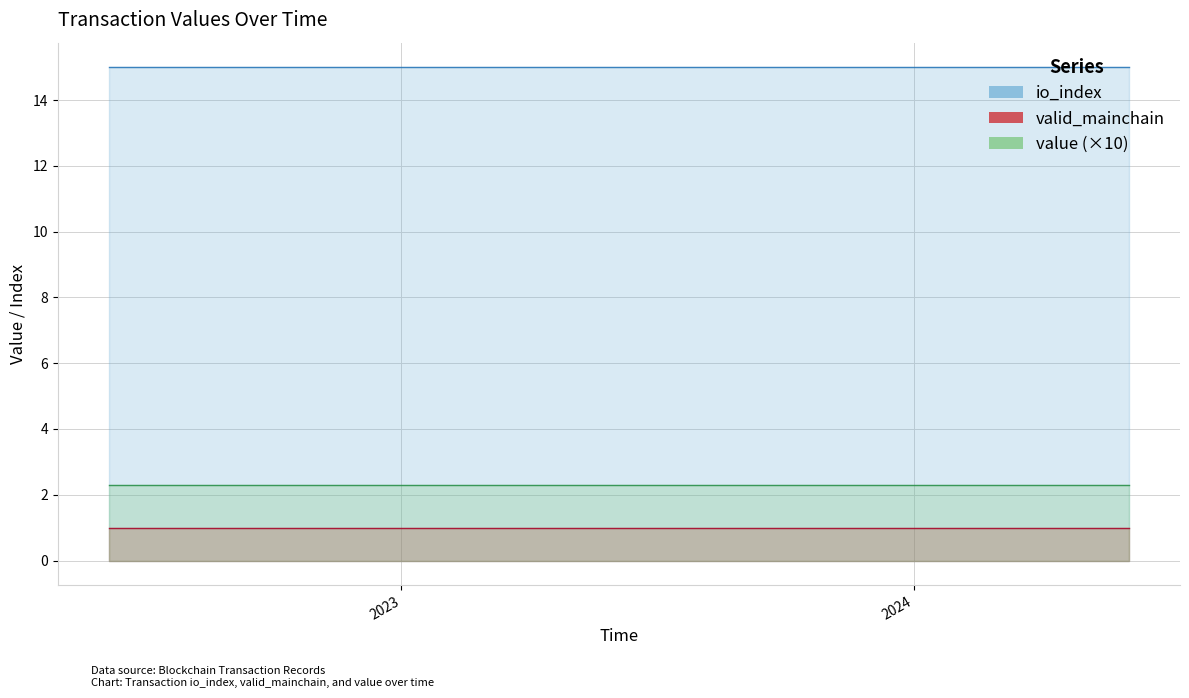

How many categories are shown in the chart?

25